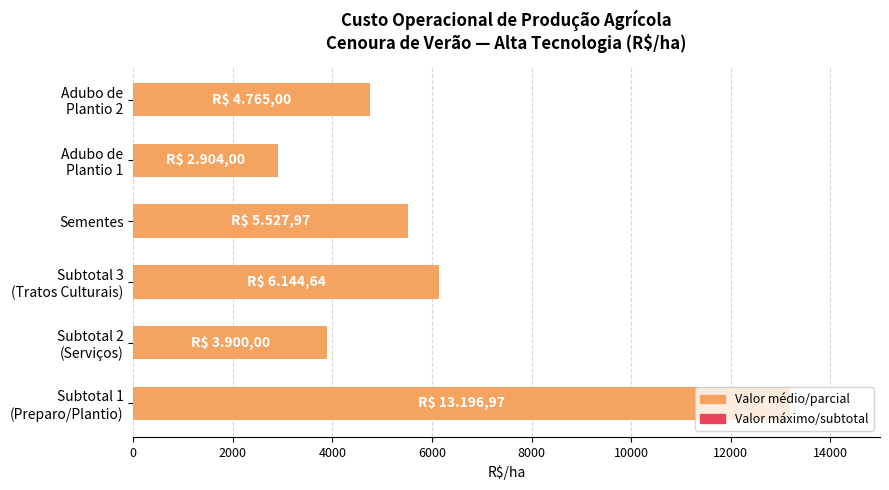

What is the smallest value displayed?

2904.0